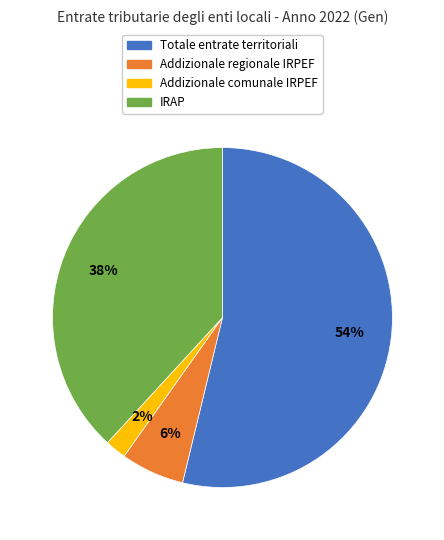

Combined, do Totale entrate territoriali and IRAP account for over 50%?

Yes